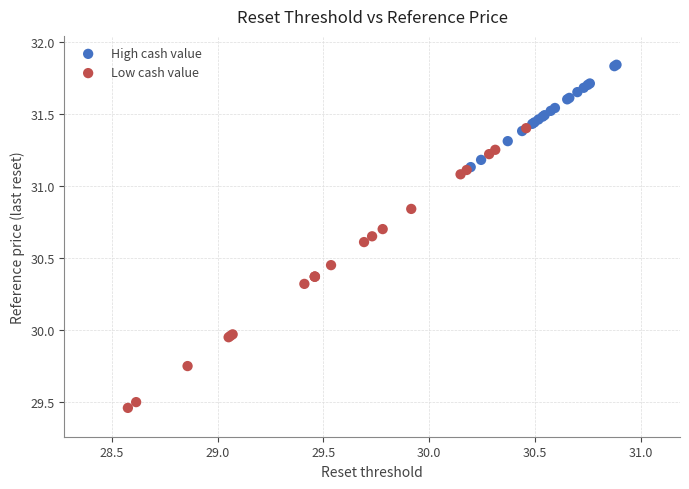

What are all the series names shown in the legend?

High cash value, Low cash value